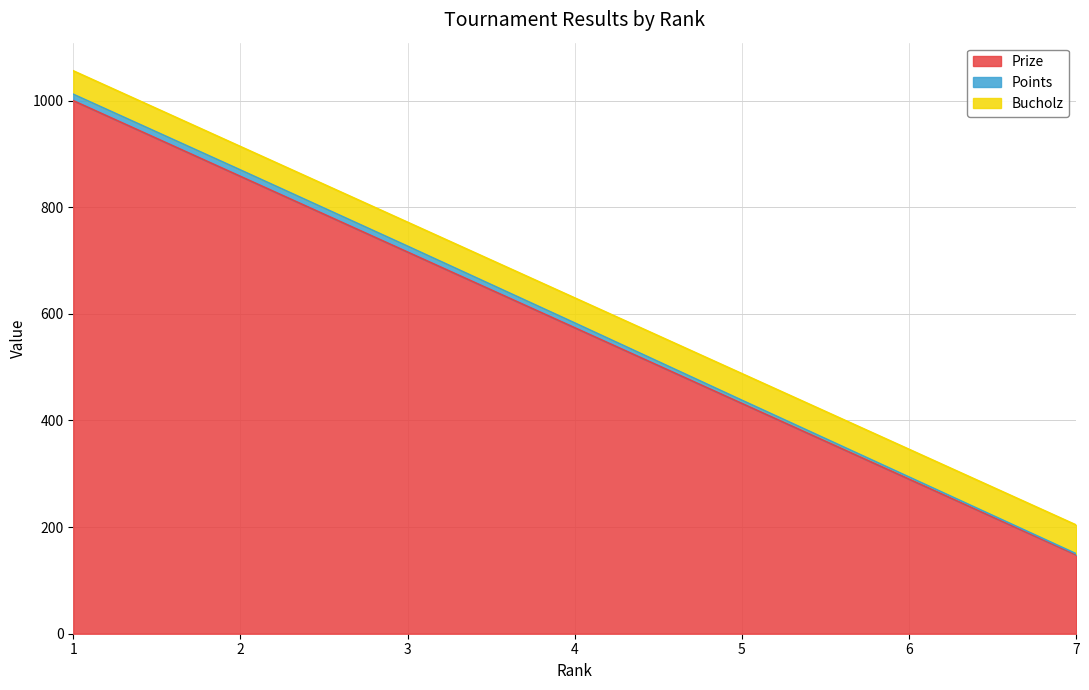

What is the average value of the Points series?

8